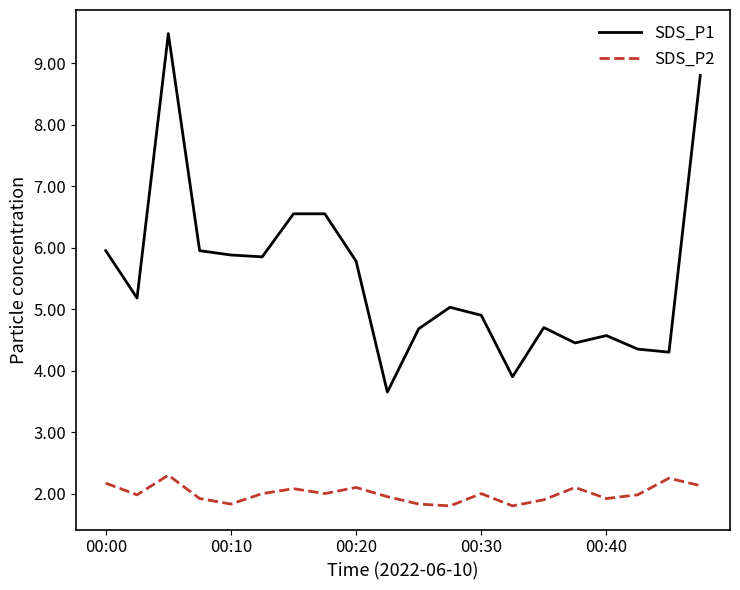

List the series in order of their overall mean, highest first.

SDS_P1, SDS_P2